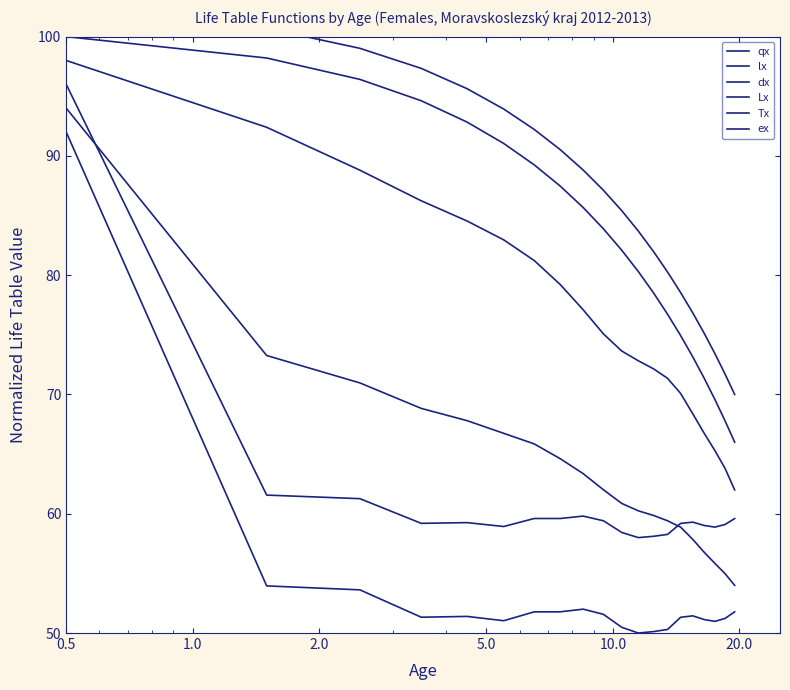

True or false: lx has a value of 28.2 at 19.

False